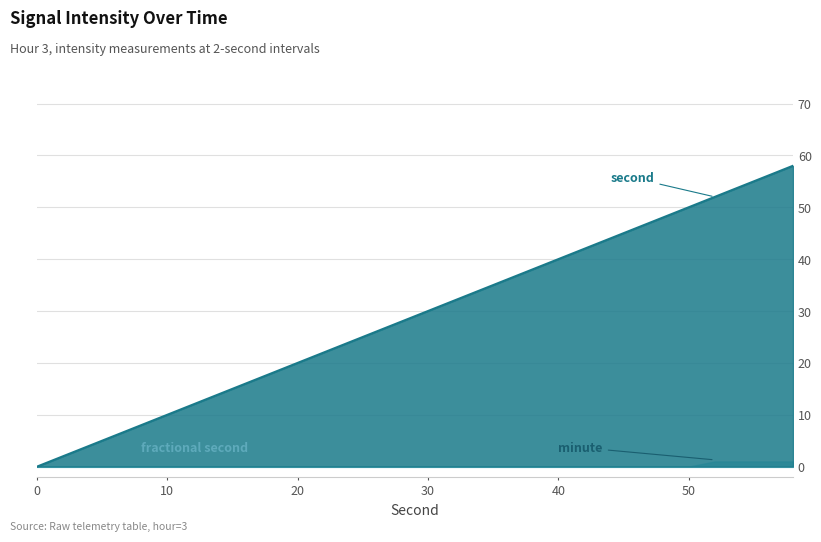

True or false: fractional second and minute intersect in this chart.

False